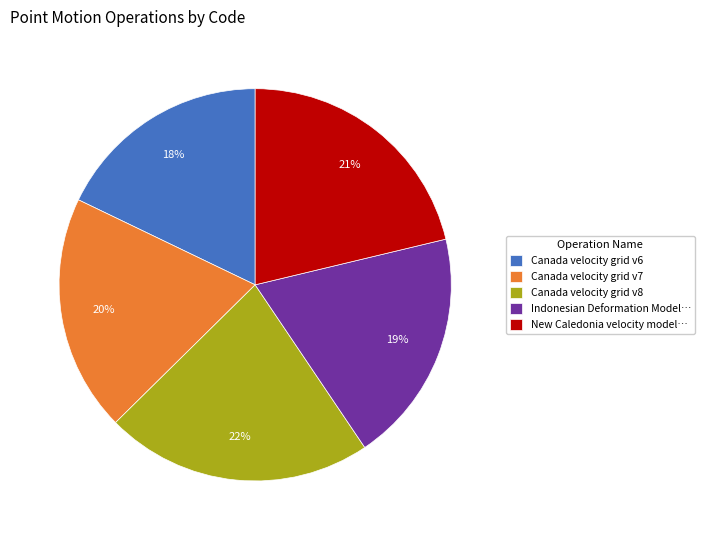

To the nearest percent, what percentage of the pie is Indonesian Deformation Model…?

19%